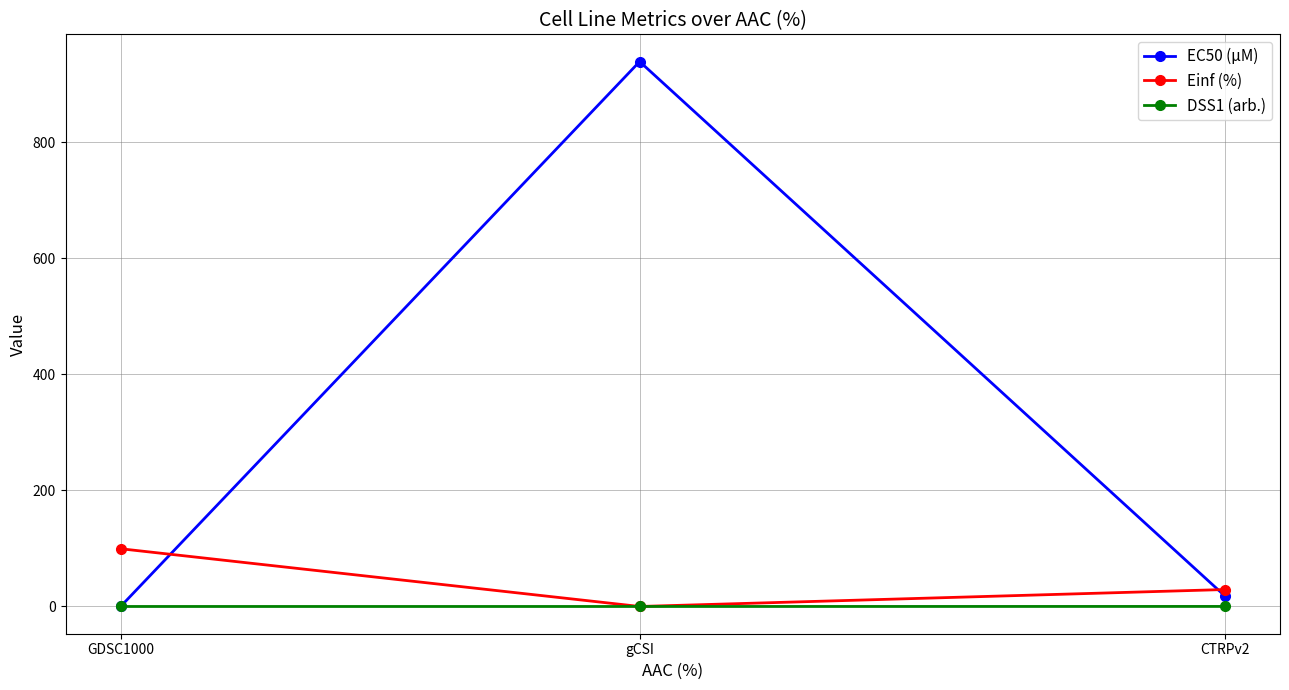

What is the greatest value displayed?

939.0